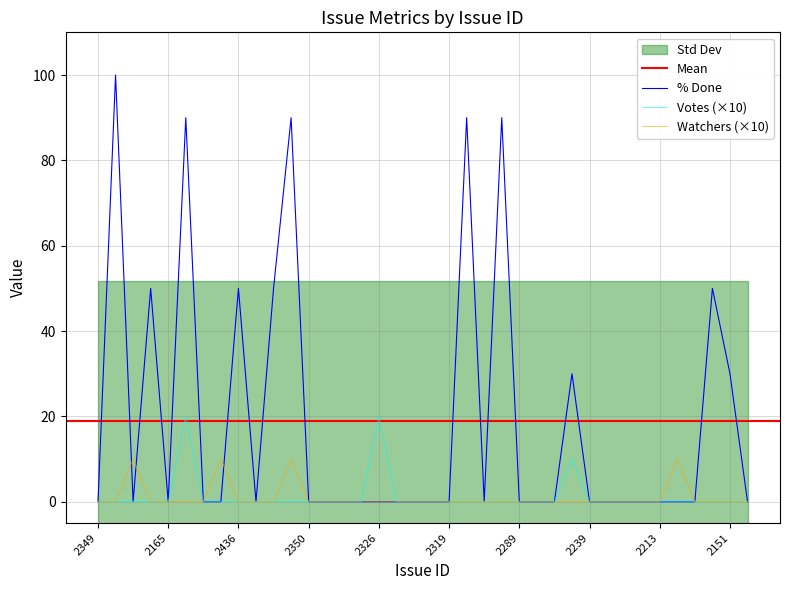

What is the highest value of the Votes series?

20